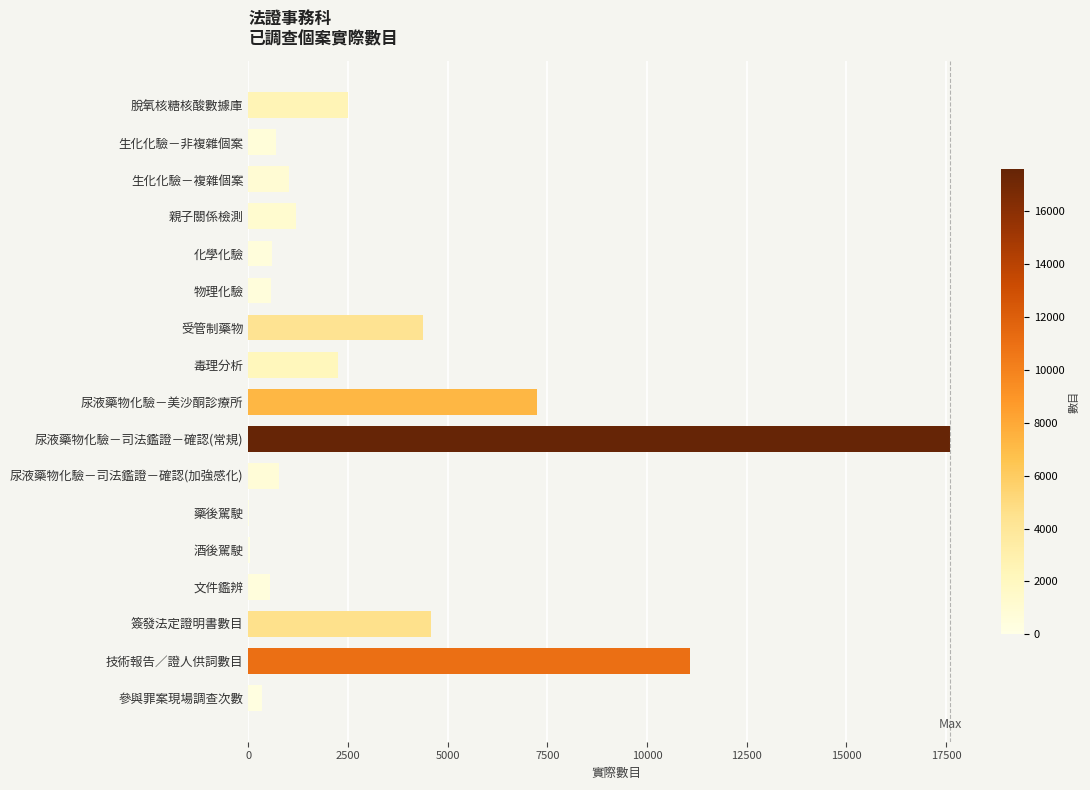

Which has a higher value, 生化化驗－複雜個案 or 毒理分析?

毒理分析